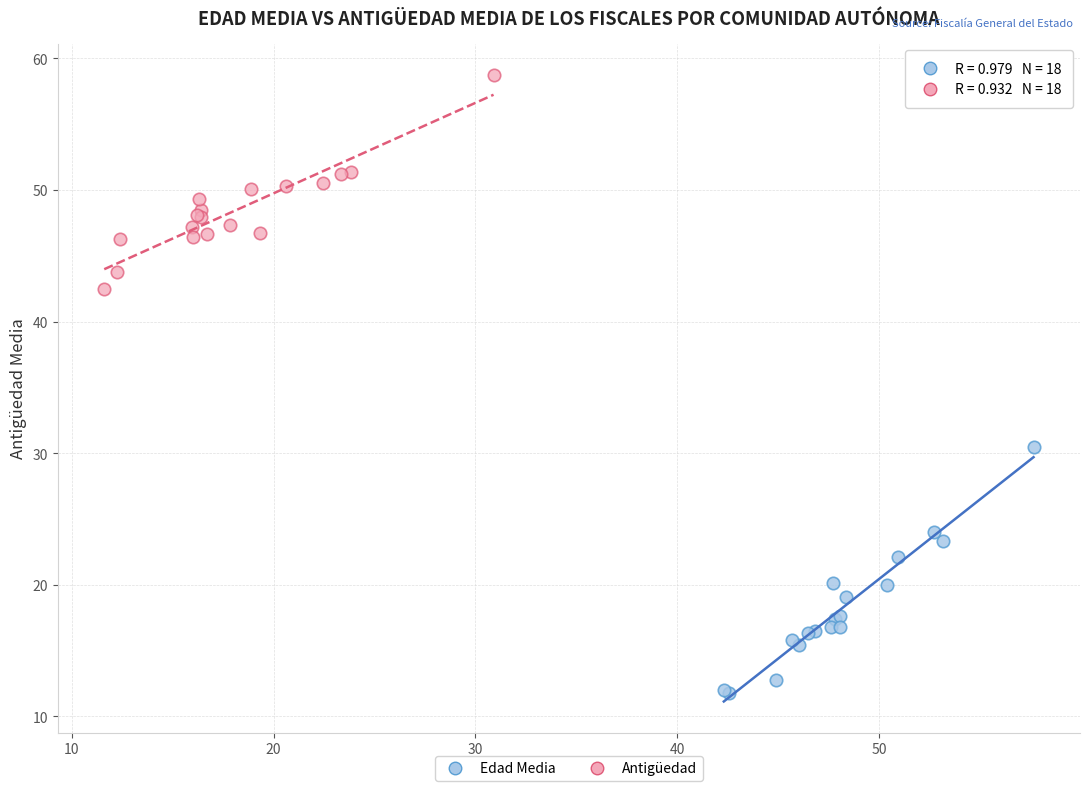

Which series reaches the maximum Y coordinate?

Antigüedad